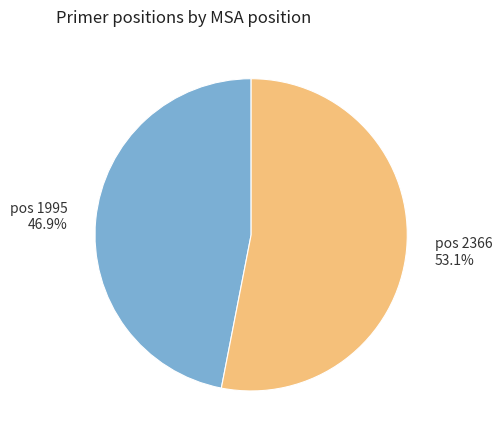

Is there any slice that represents more than half of the pie?

Yes